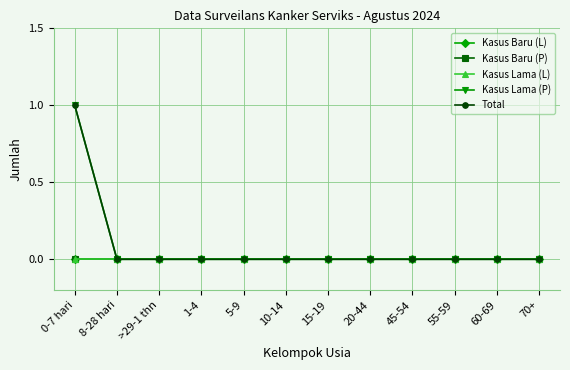

Does the chart have visible grid lines?

Yes